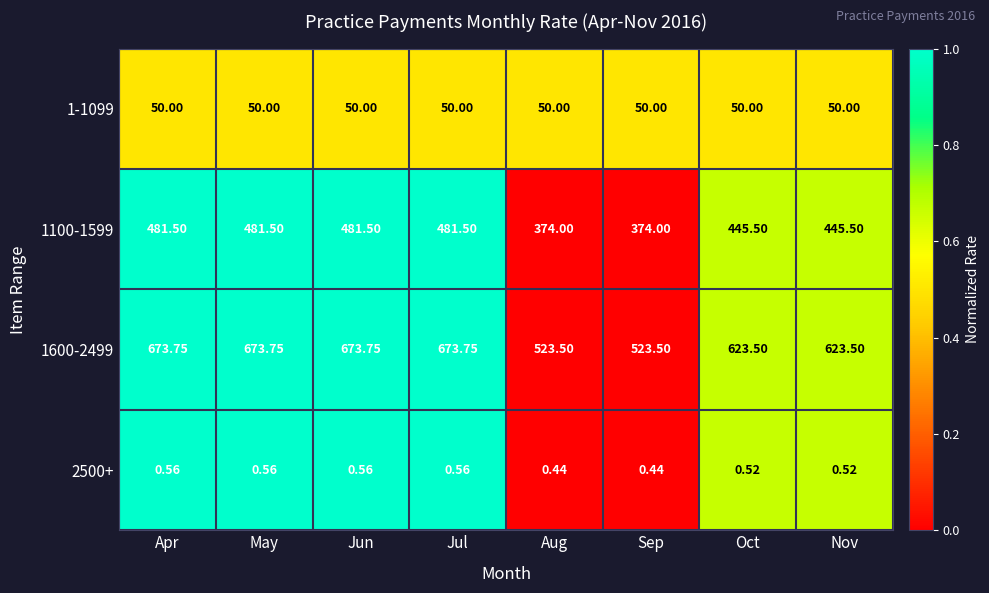

Is the value of 2500+ at Apr greater than the value of 1100-1599 at Nov?

No